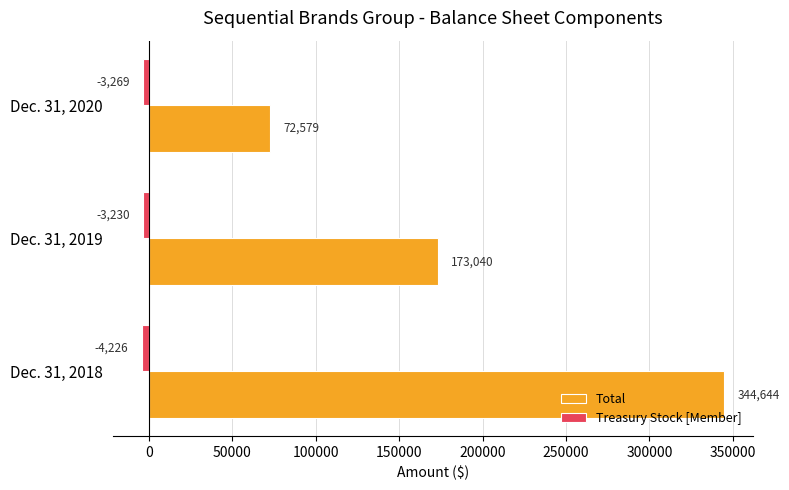

Which series has the widest spread of values?

Total